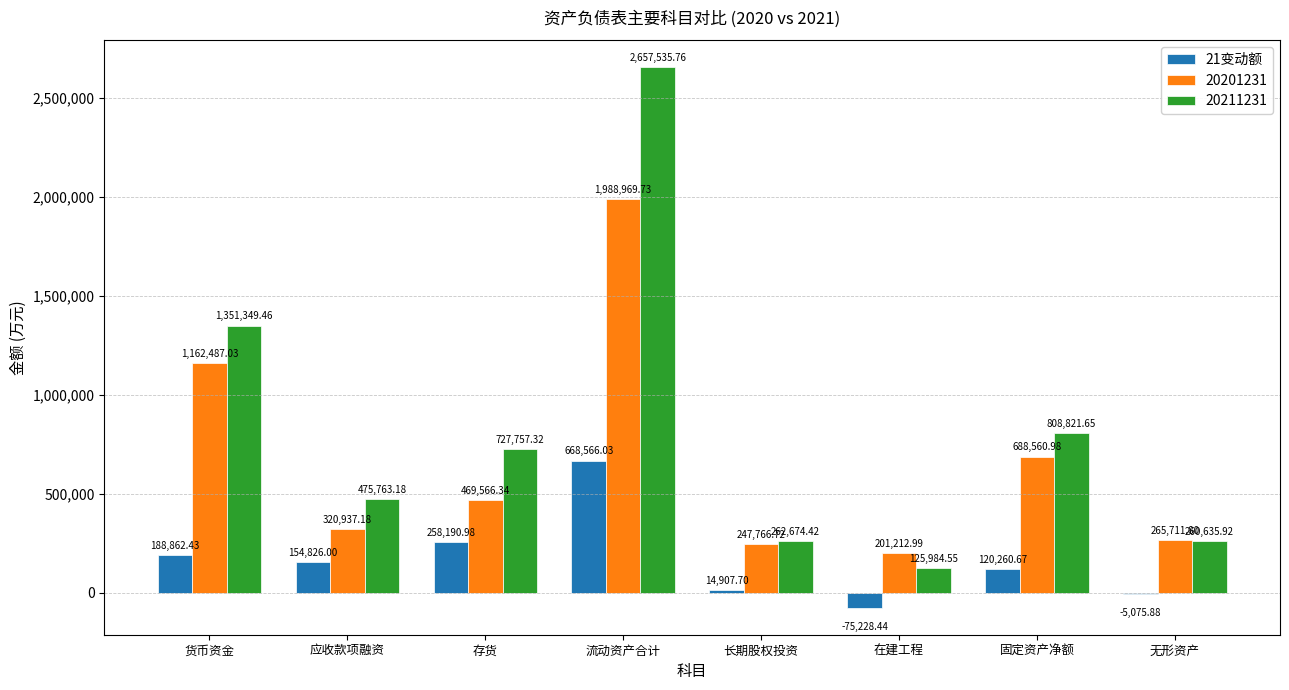

Which series changed the most between 货币资金 and 在建工程?

20211231